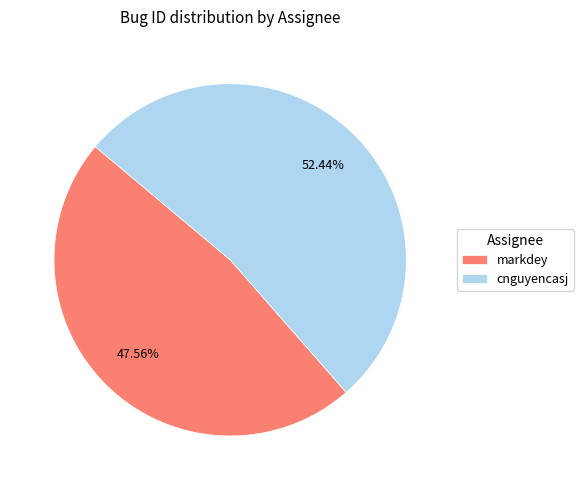

Is it true that markdey is 59% of the pie?

False